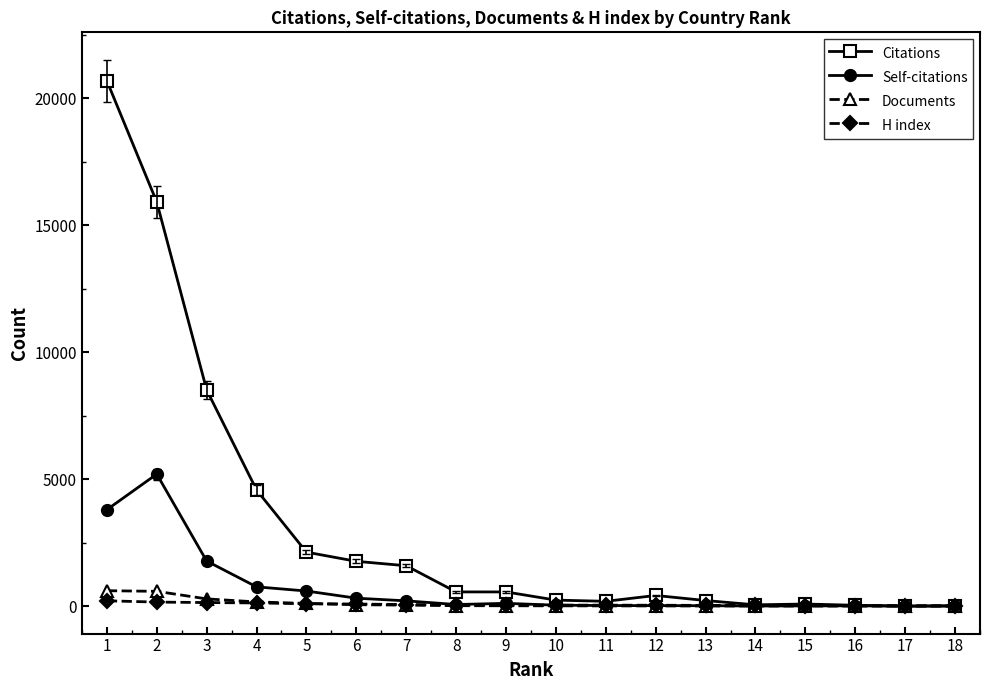

The value of Documents at 6 is 57. True or false?

True